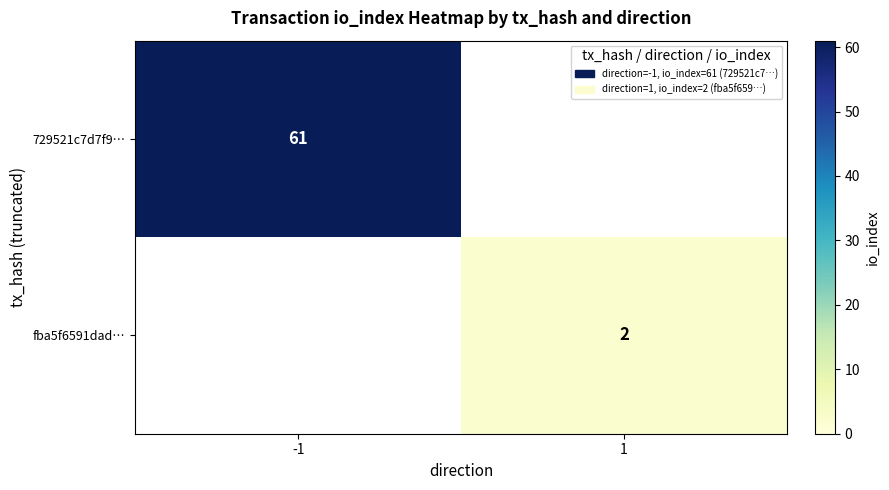

True or false: fba5f6591dad… has a value of 2 at 1.

True